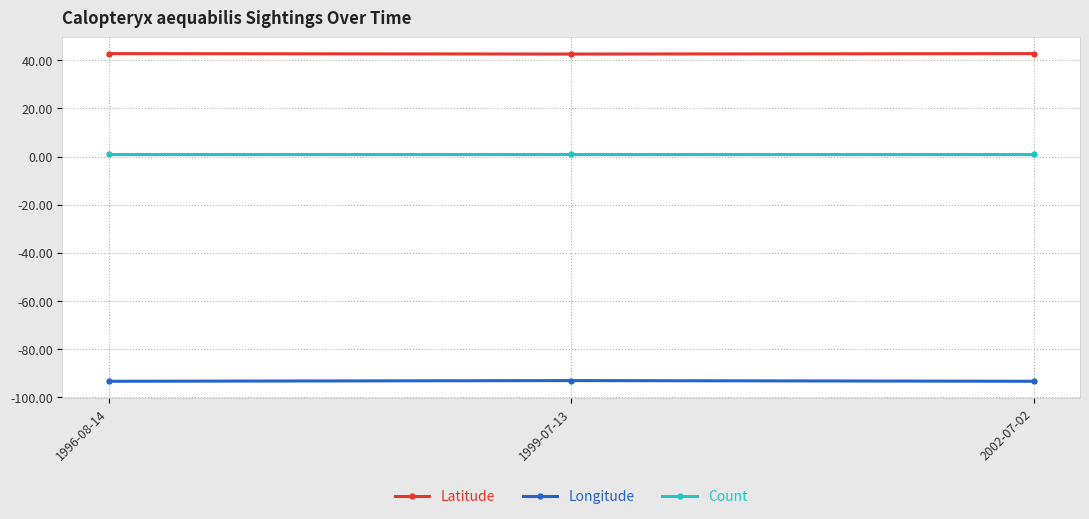

List the series in order of their peak value, lowest first.

Longitude, Count, Latitude